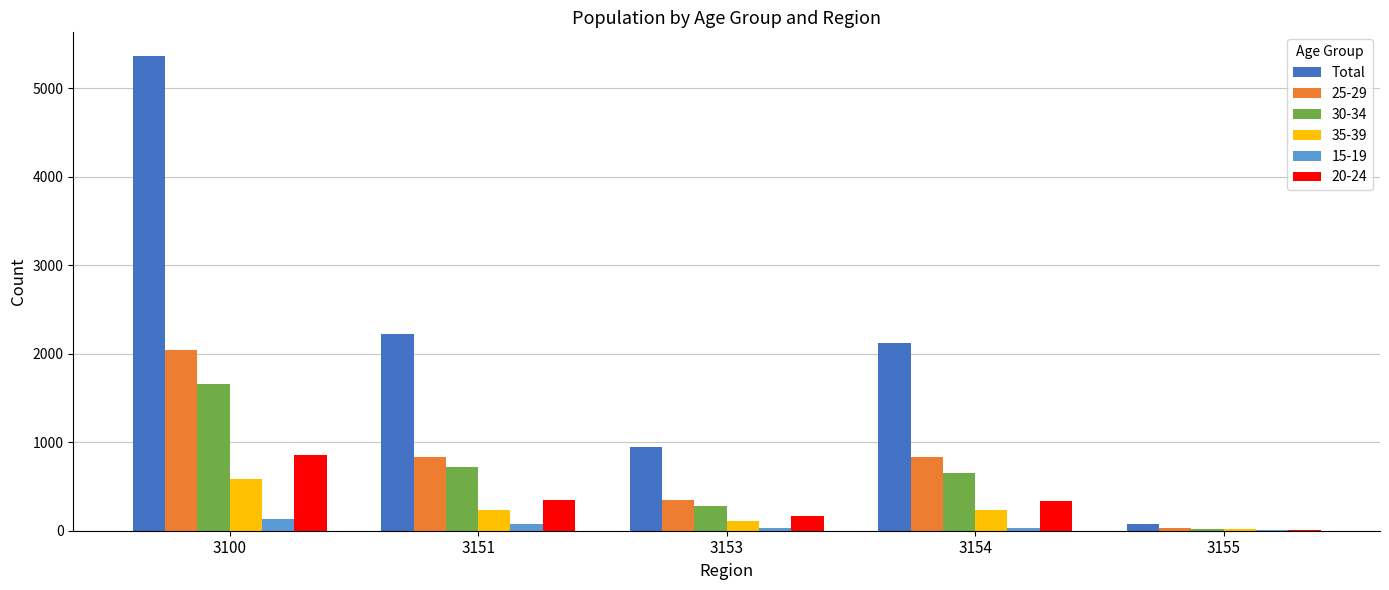

Which category has the highest value across all series?

3100